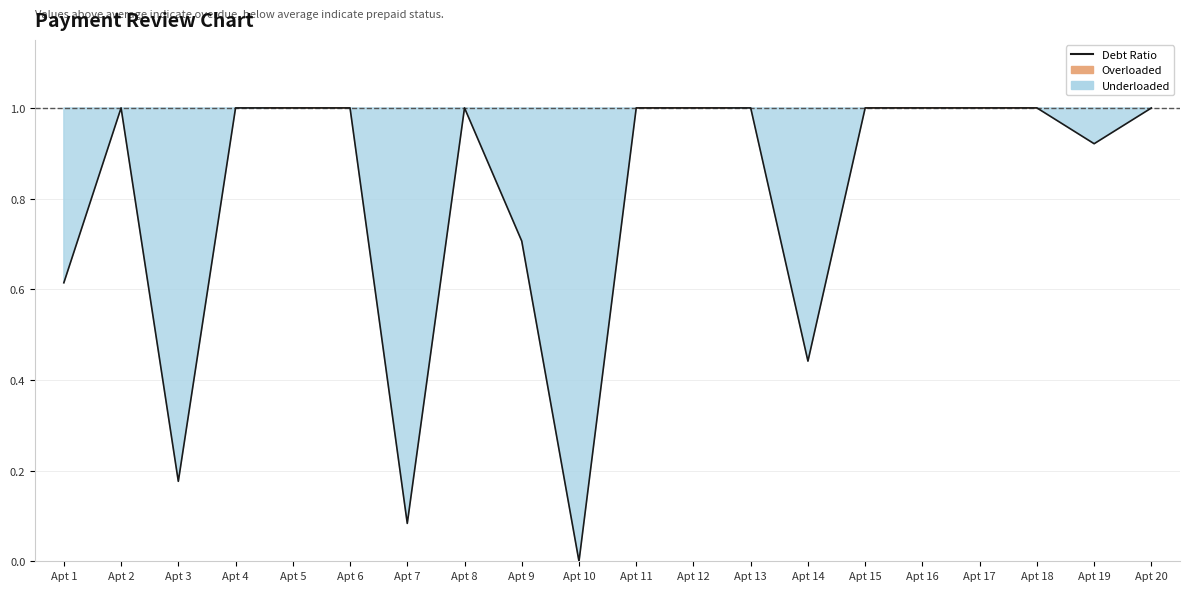

List the labels in order of value, smallest first.

Apt 10, Apt 7, Apt 3, Apt 14, Apt 1, Apt 9, Apt 19, Apt 20, Apt 4, Apt 13, Apt 5, Apt 11, Apt 12, Apt 6, Apt 17, Apt 16, Apt 2, Apt 8, Apt 15, Apt 18